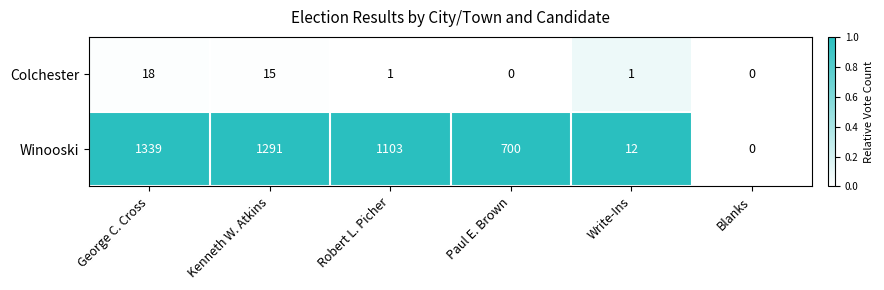

At which category does the chart reach its peak across all series?

George C. Cross